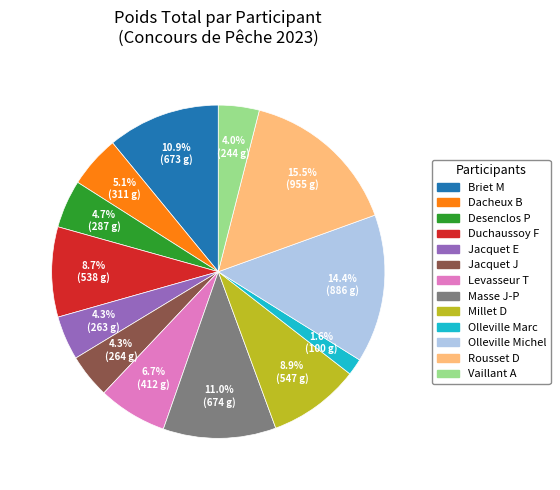

To the nearest percent, what is the average slice percentage?

8%